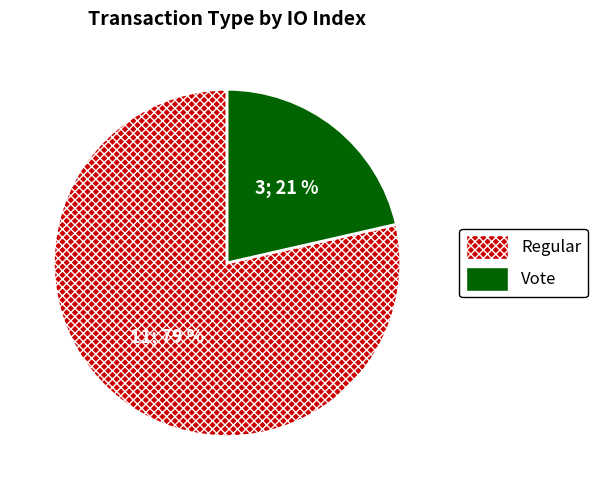

Count the number of slices in the pie.

2